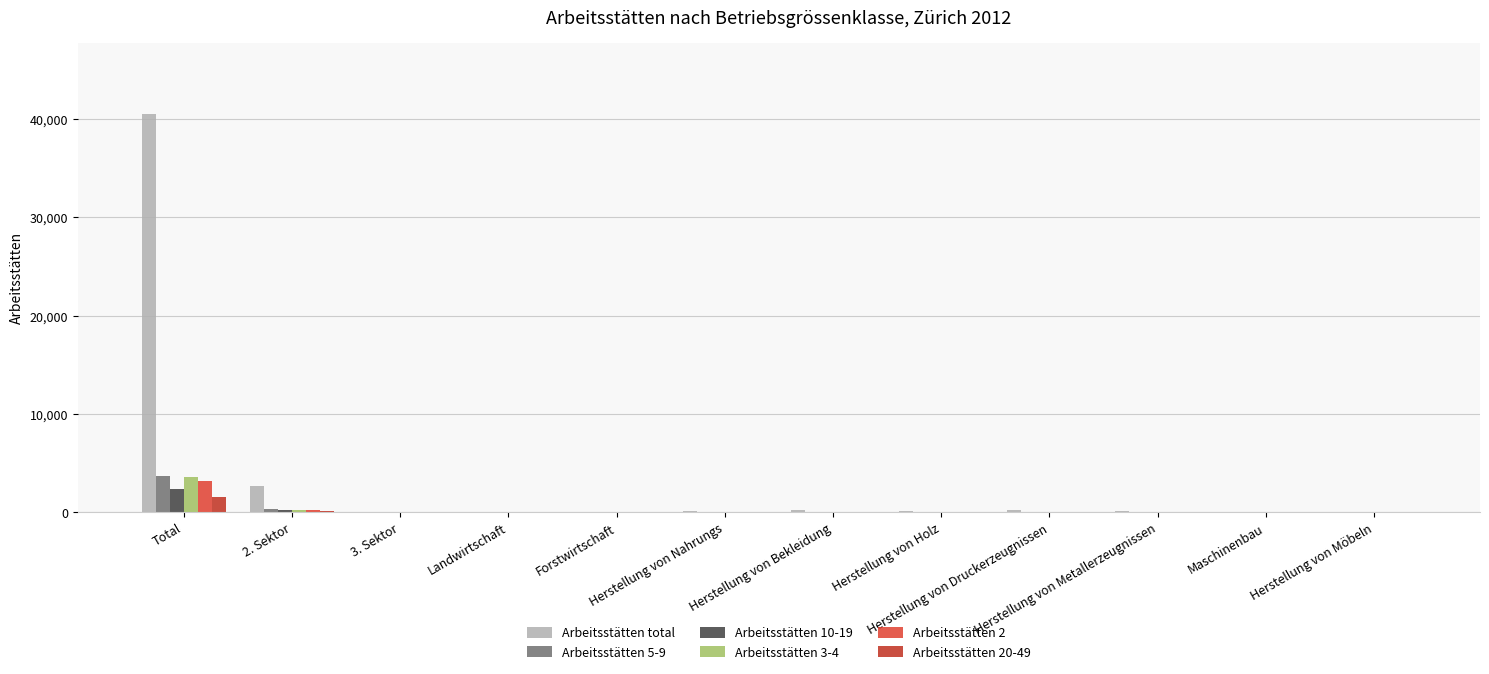

Is it true that Arbeitsstätten 3-4 equals 0 at Herstellung von Möbeln?

True